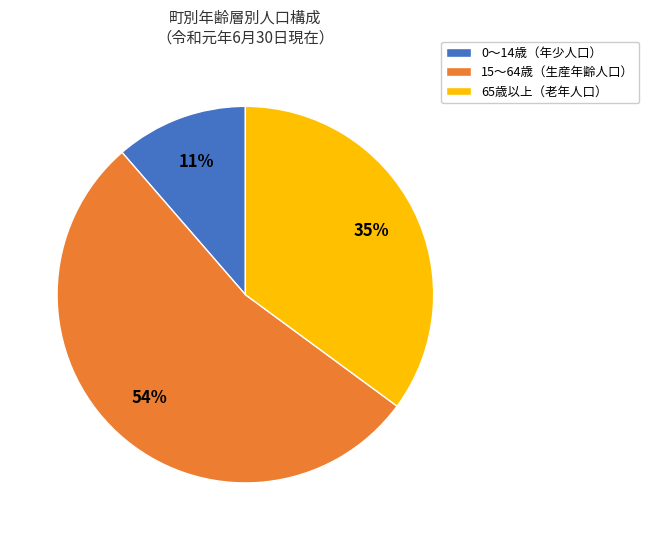

Combined, do 0～14歳（年少人口） and 65歳以上（老年人口） account for over 50%?

No